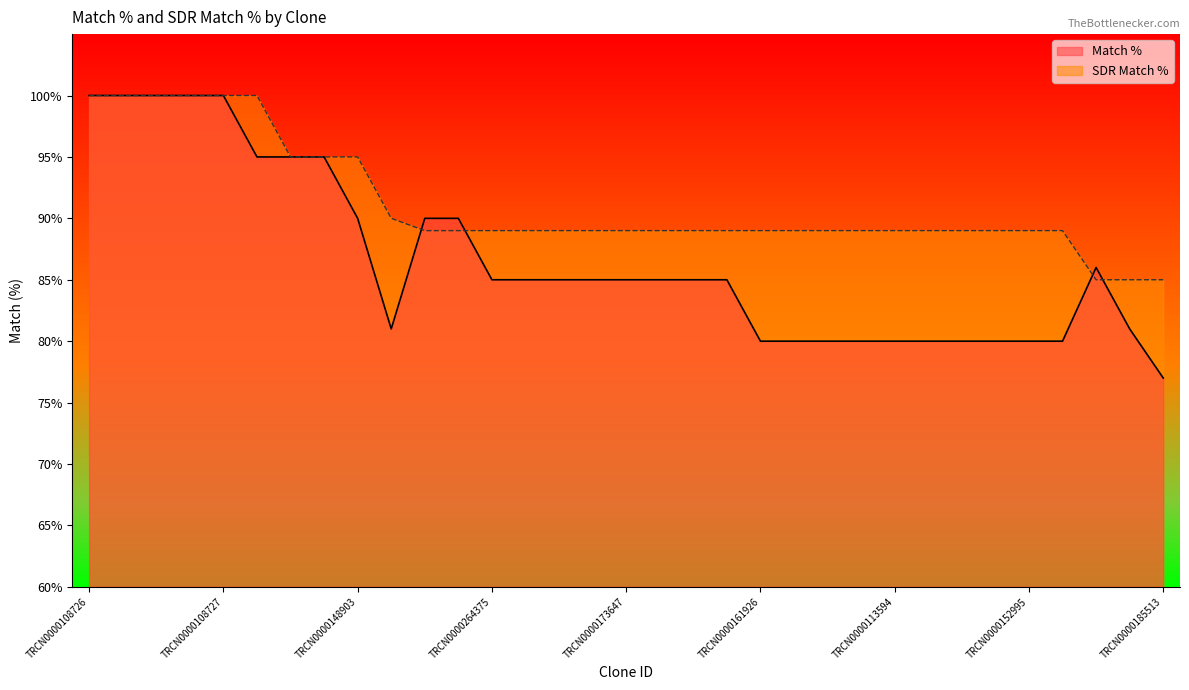

What is the spread (max minus min) of values at TRCN0000000481?

1